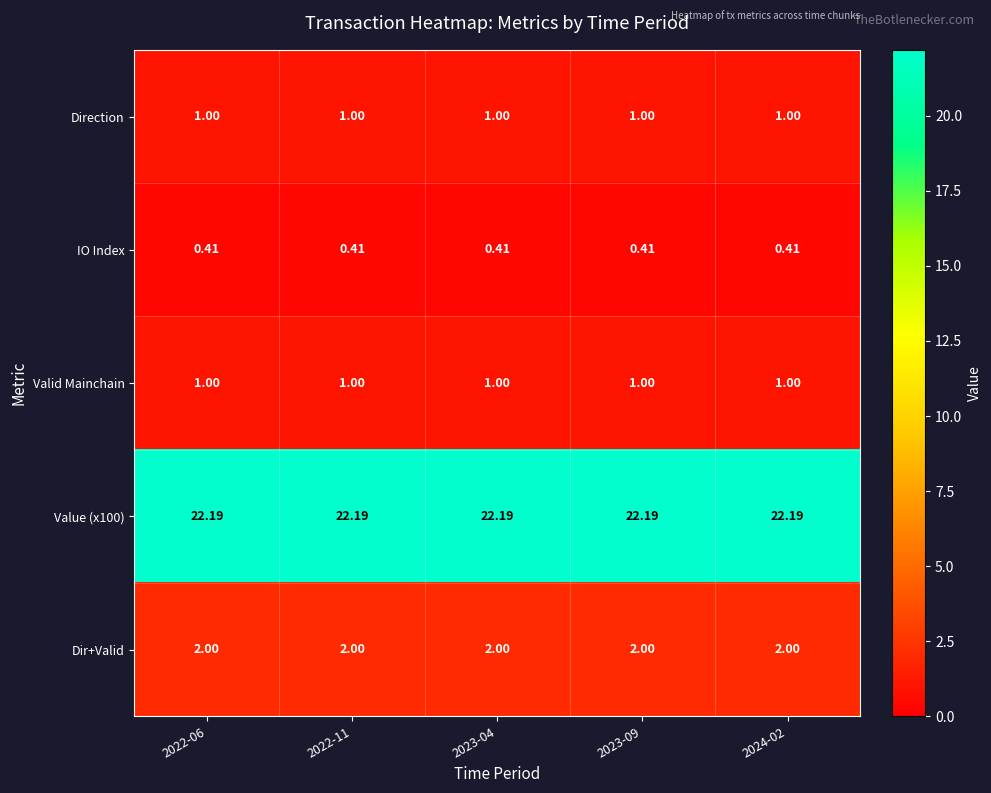

Is the value of Valid Mainchain at 2022-06 greater than the value of Value (x100) at 2022-11?

No